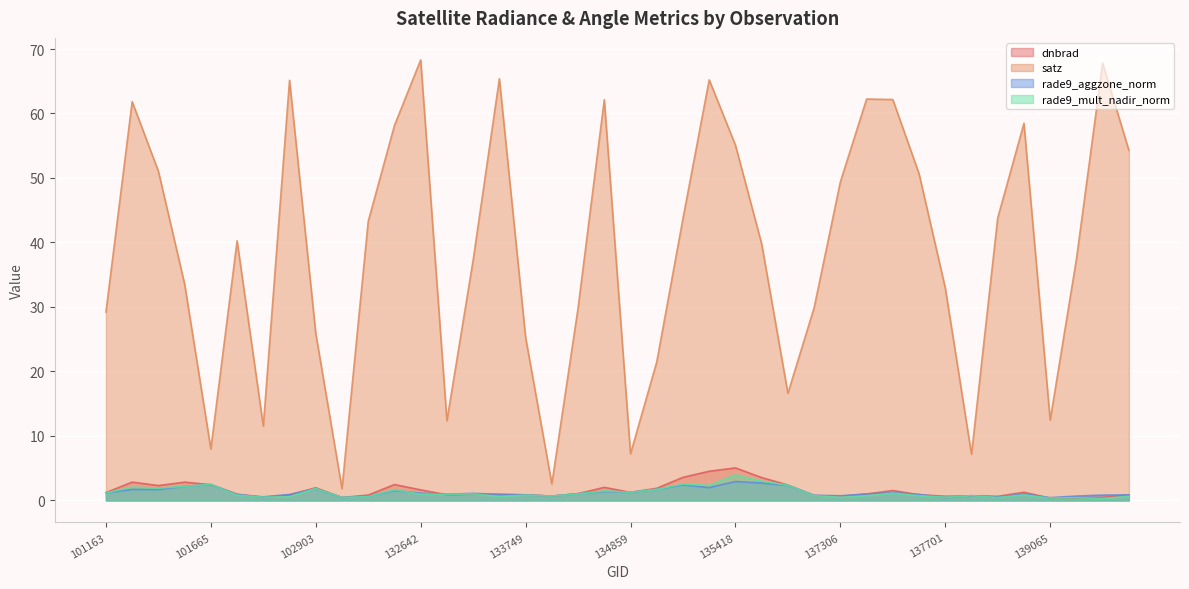

True or false: satz and rade9_mult_nadir_norm intersect in this chart.

False